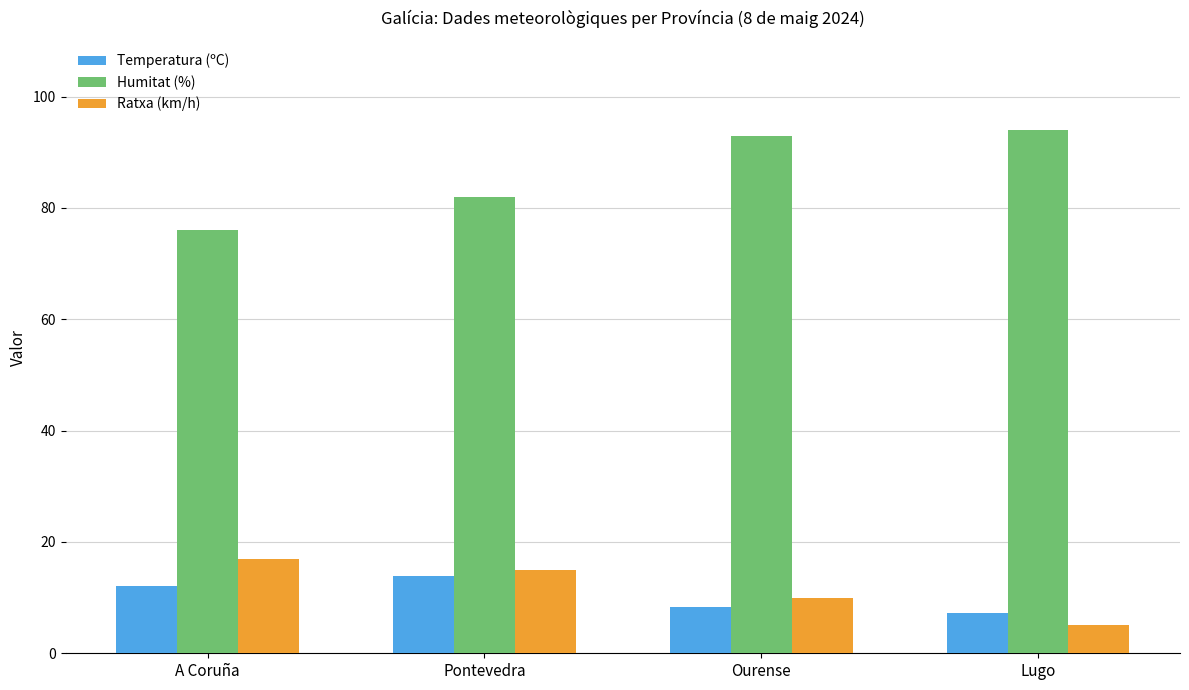

What is the minimum value for Humitat (%)?

76.0